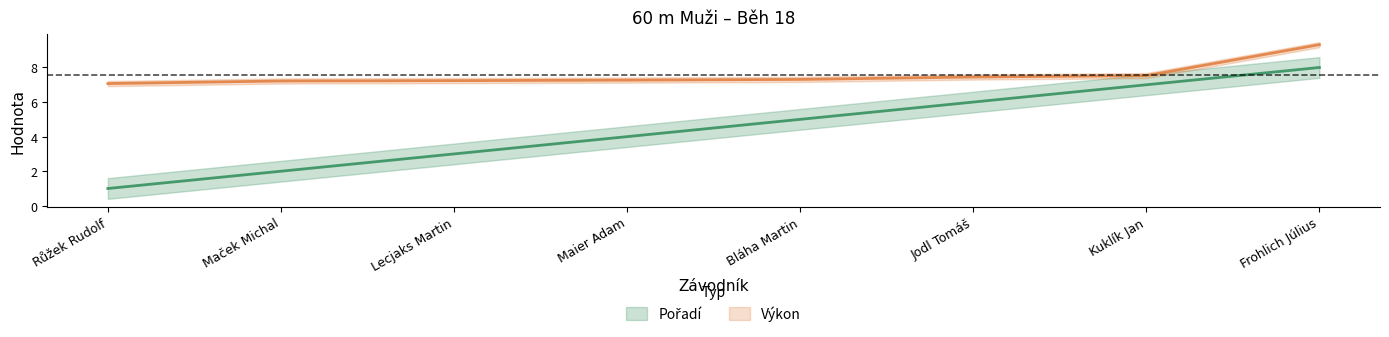

Reading left to right, list all the values displayed in this chart.

Pořadí: Růžek Rudolf=1.0	Maček Michal=2.0	Lecjaks Martin=3.0	Maier Adam=4.0	Bláha Martin=5.0	Jodl Tomáš=6.0	Kuklík Jan=7.0	Frohlich Július=8.0
Výkon: Růžek Rudolf=7.1	Maček Michal=7.2	Lecjaks Martin=7.2	Maier Adam=7.3	Bláha Martin=7.3	Jodl Tomáš=7.5	Kuklík Jan=7.5	Frohlich Július=9.3